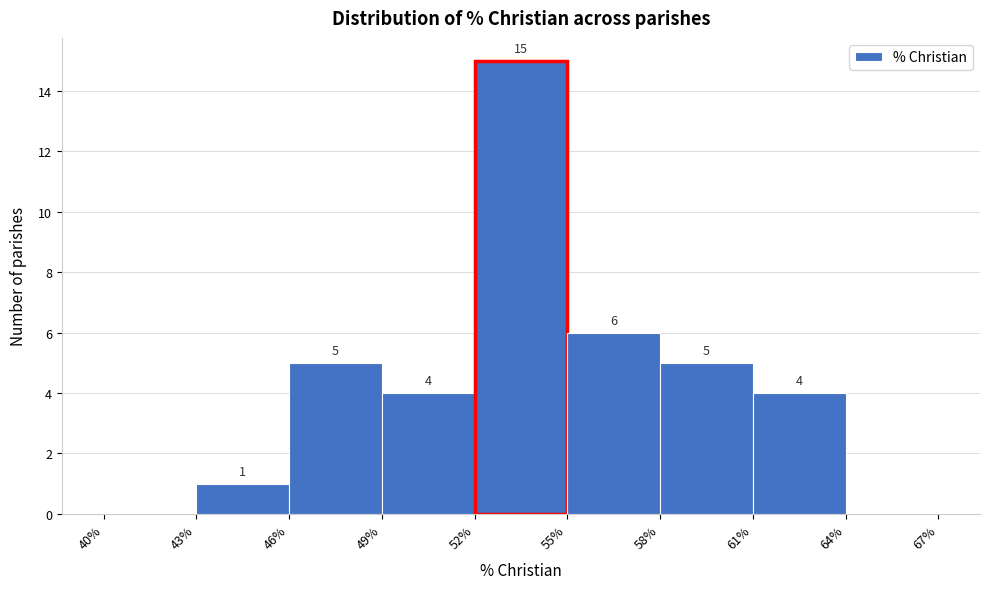

Which range on the x-axis has the tallest bar?

52% to 55%